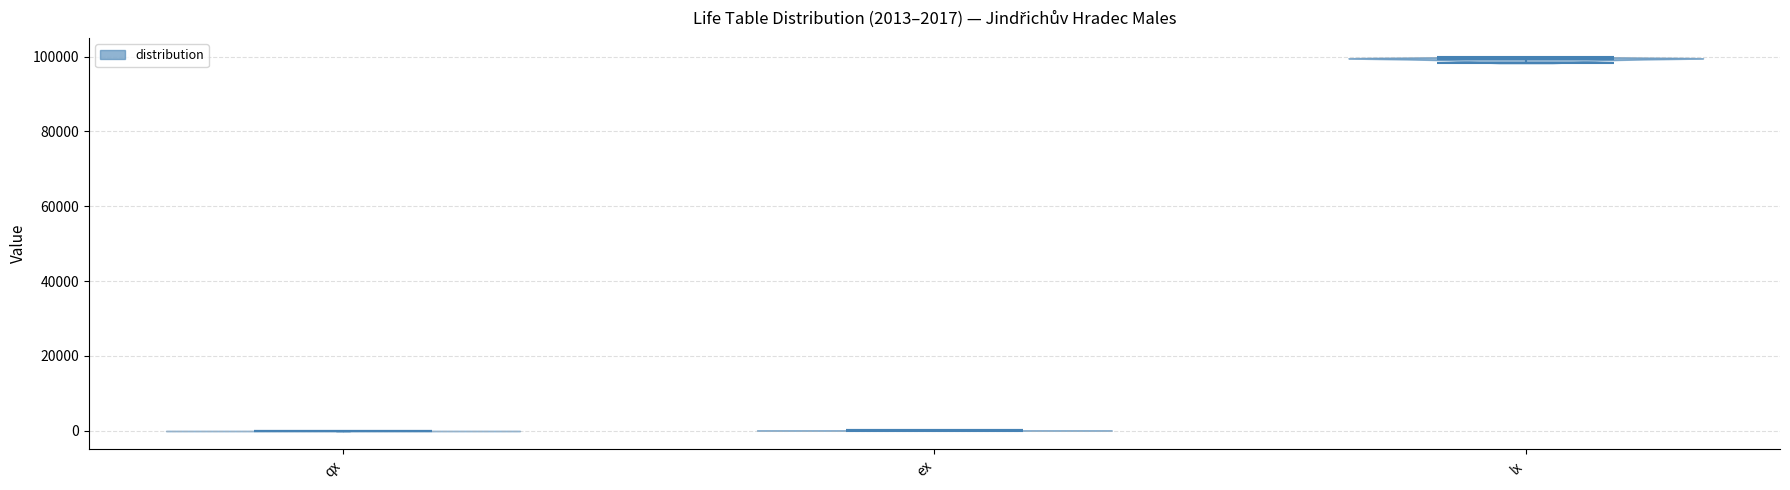

Which violin has the highest median line?

lx